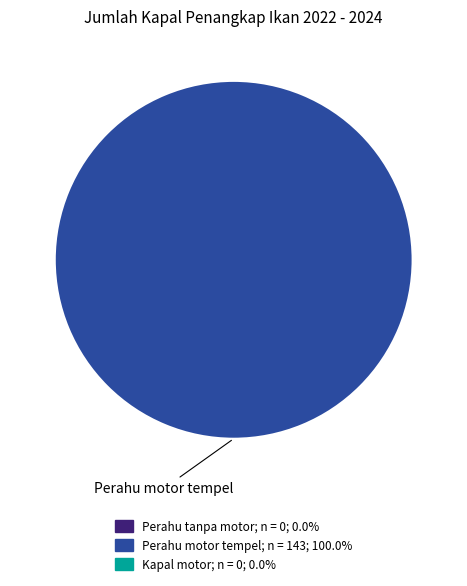

Count the number of slices in the pie.

1